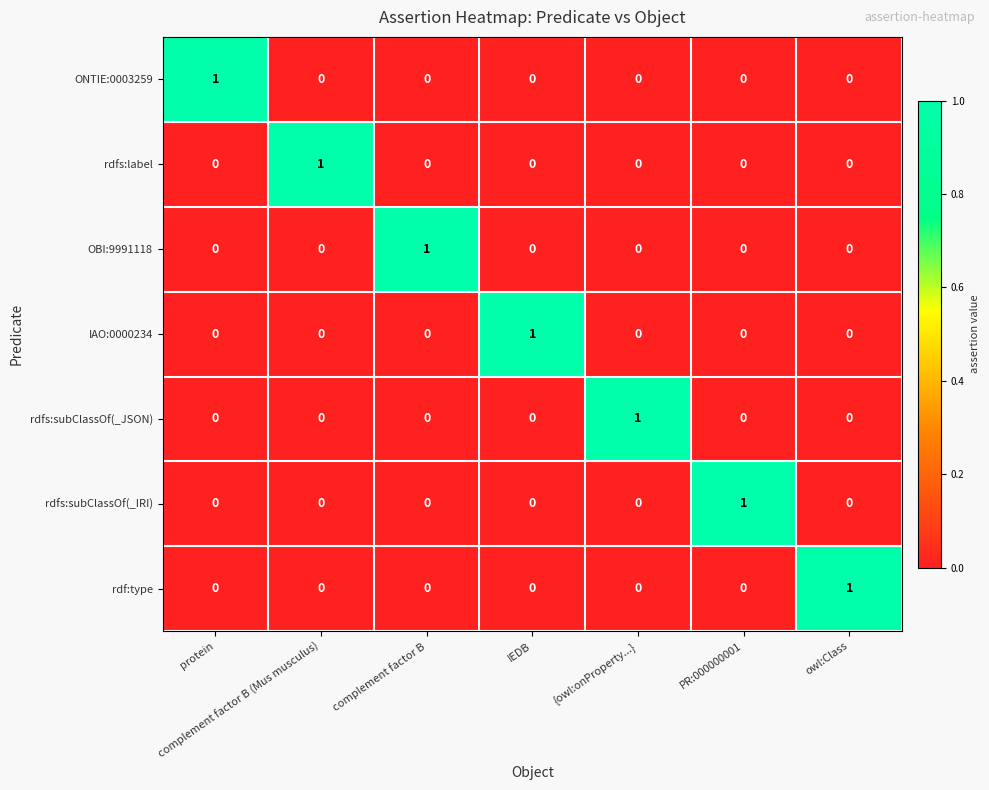

The ONTIE:0003259 series shows 0 at IEDB. True or false?

True